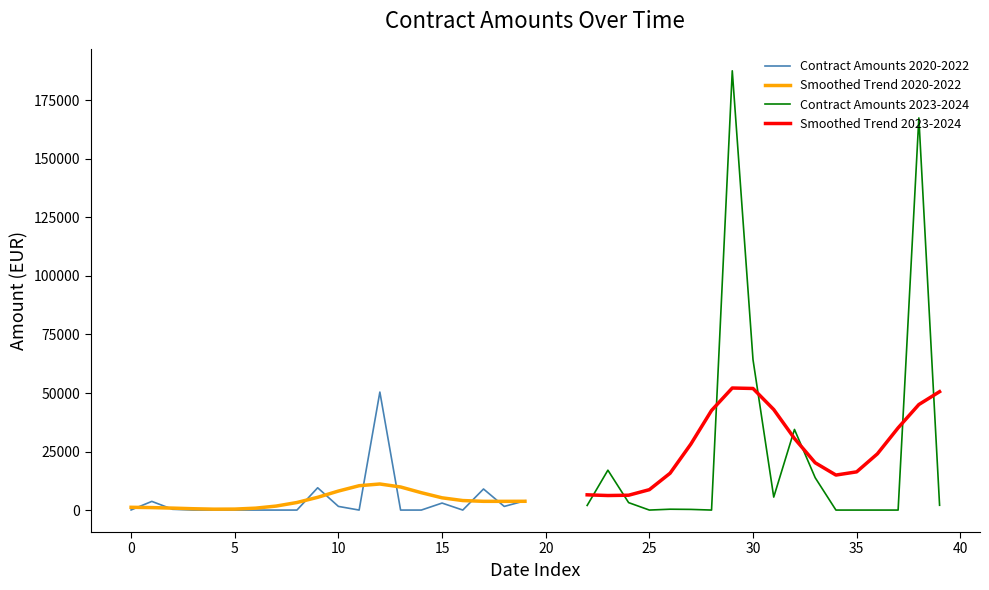

What is the difference between the maximum and minimum values in the Total Suma per Month series?

187629.6